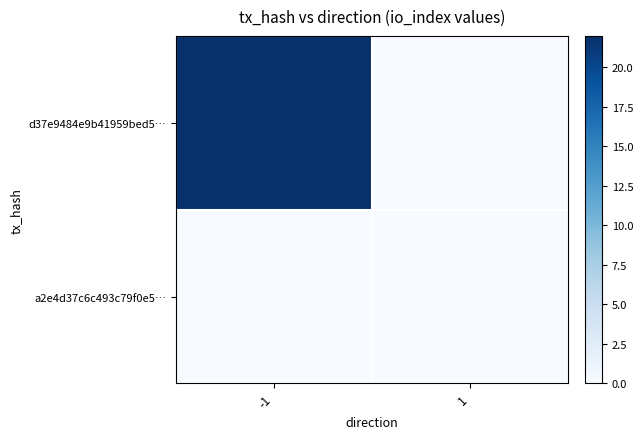

What is the total value across all series at -1?

22